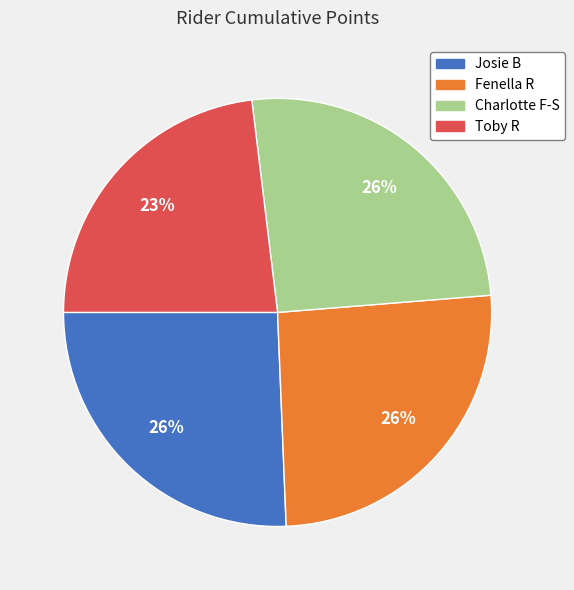

To the nearest percent, what percentage of the pie is Toby R?

23%